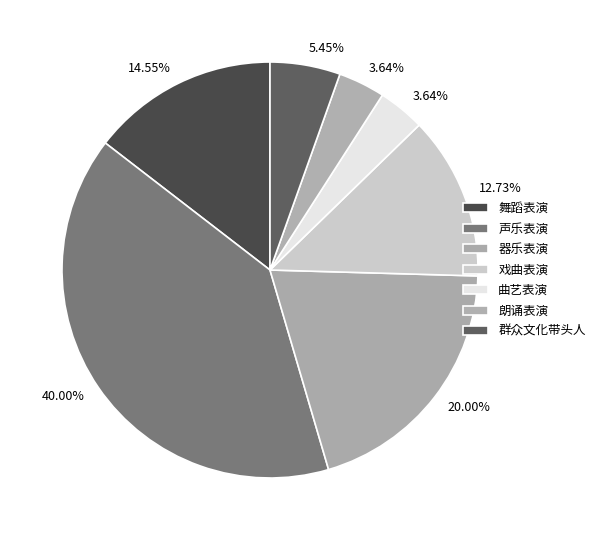

Which category has the smallest portion of the pie?

曲艺表演